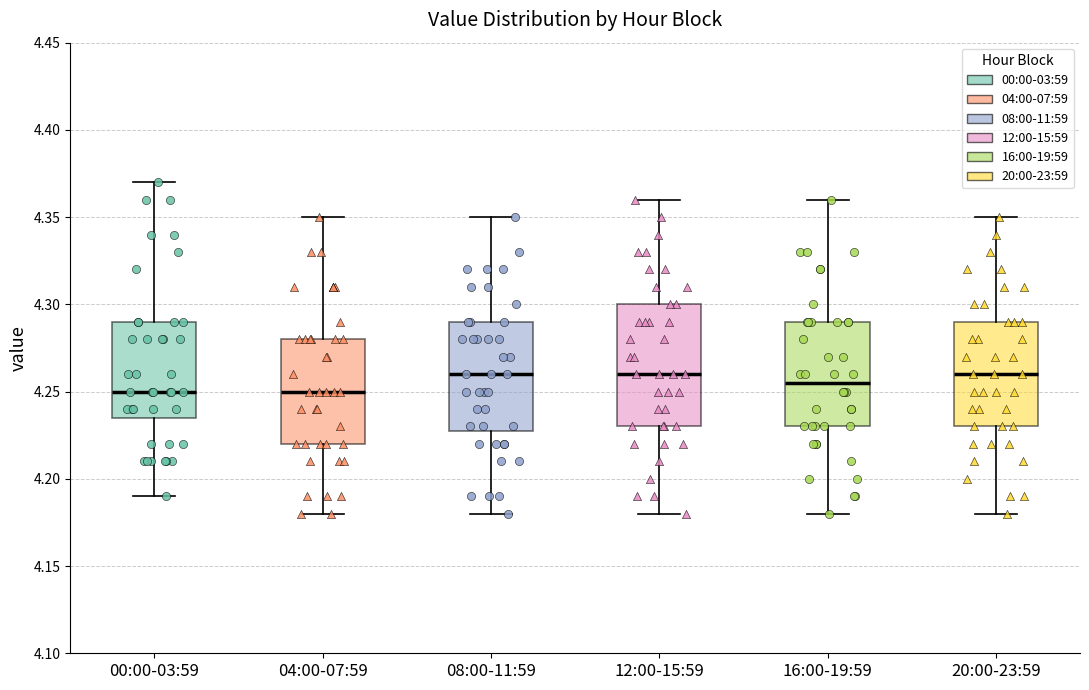

Which box is the tallest, from its lower edge to its upper edge?

12:00-15:59